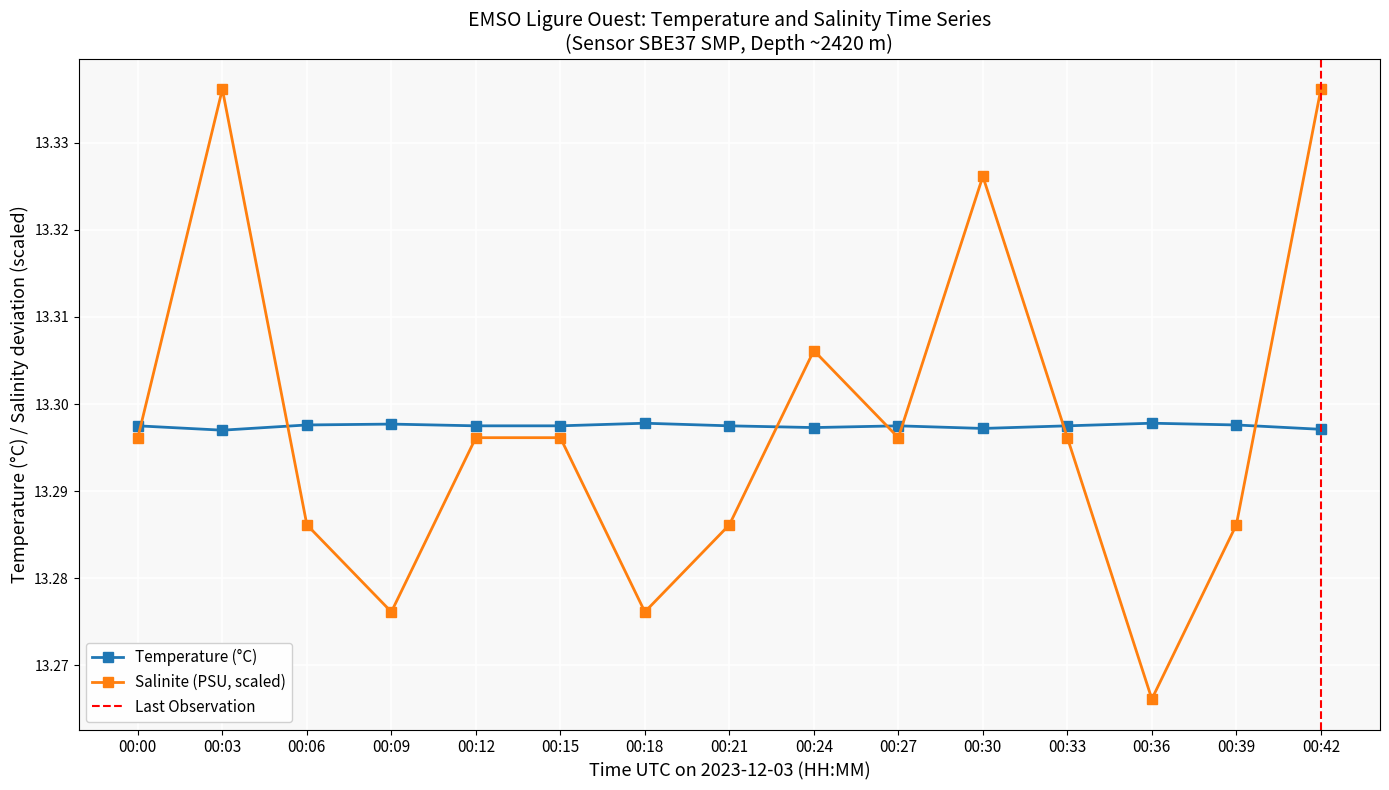

Which has a higher value, 00:27 or 00:15?

00:27